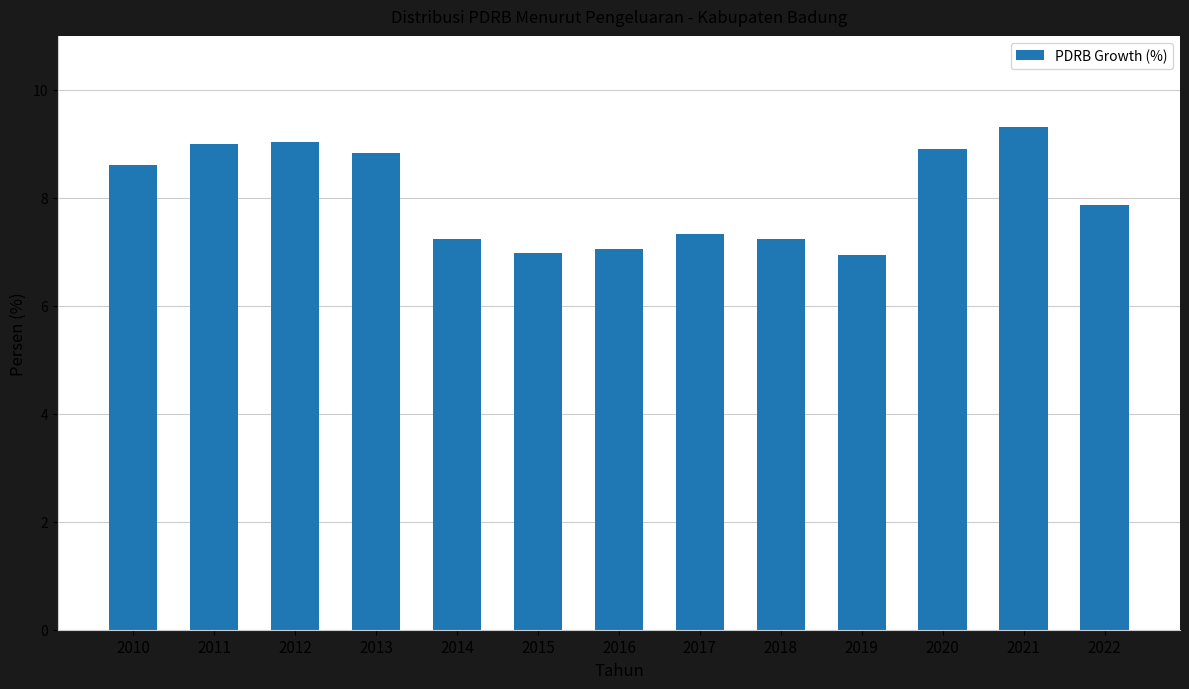

What is the sum of all values?

104.3